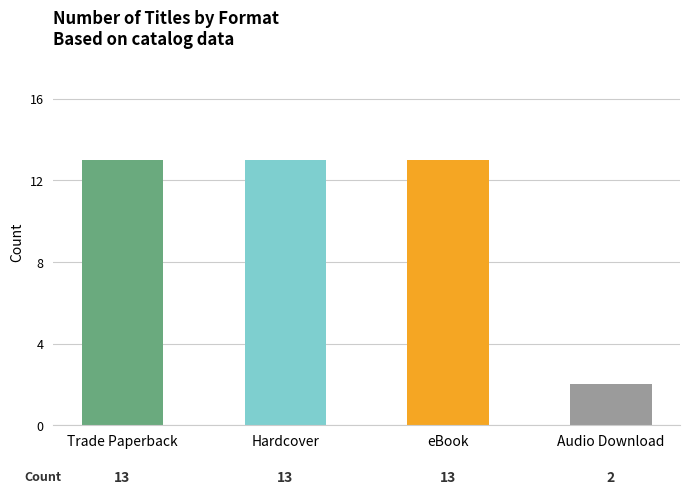

The value of eBook at 3 is 13. True or false?

True